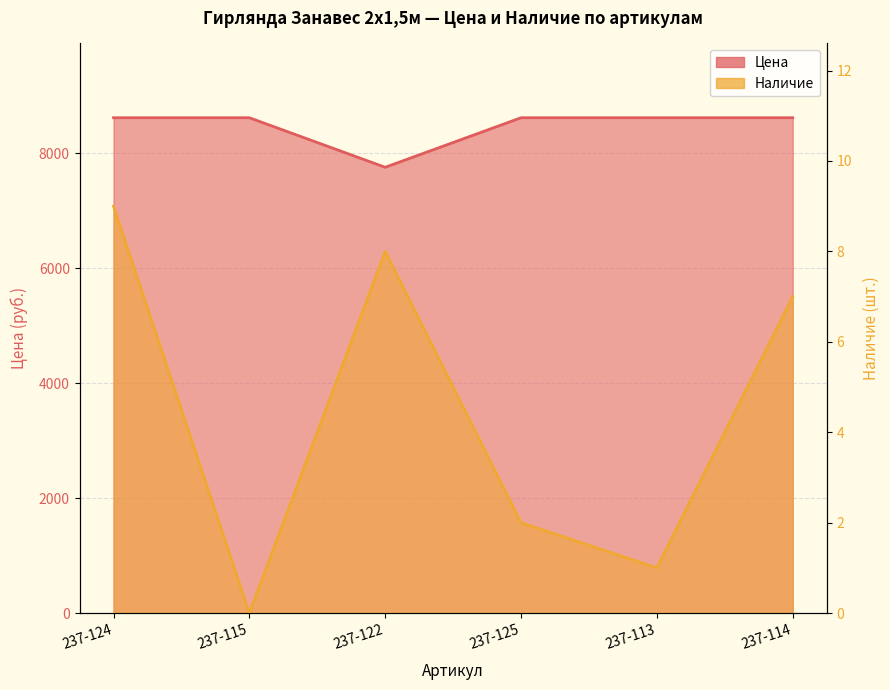

How many interior local valleys does the Наличие series have?

2